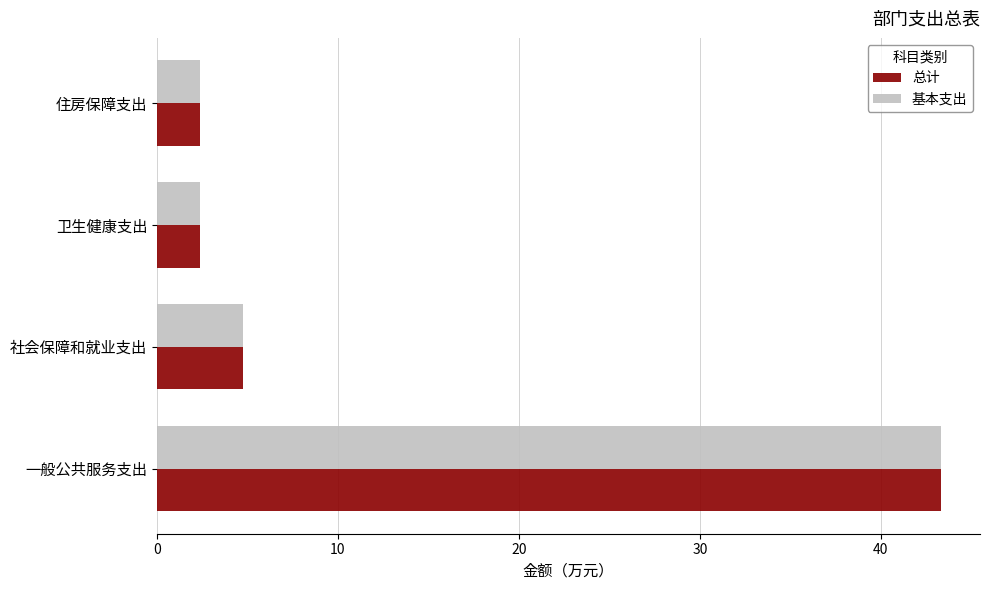

How many values in the 总计 series are below 4?

2